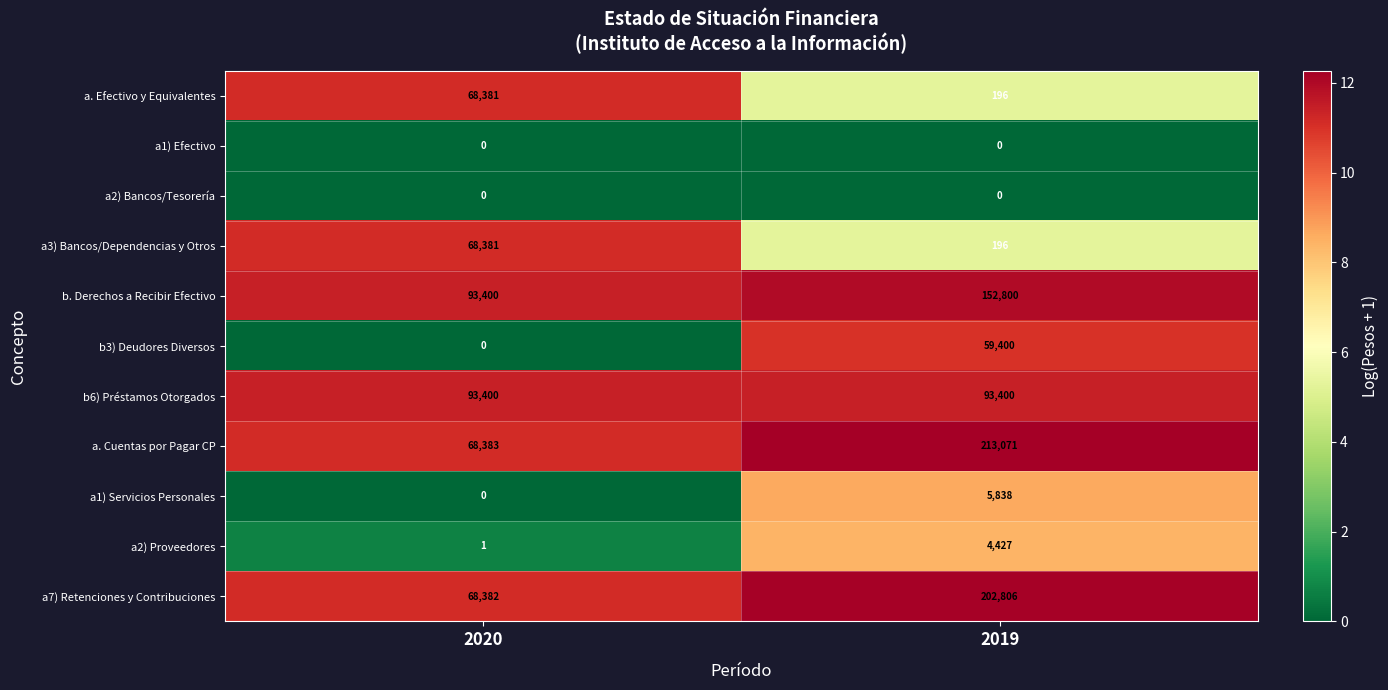

What is the approximate value of b. Derechos a Recibir Efectivo at 2020?

93400